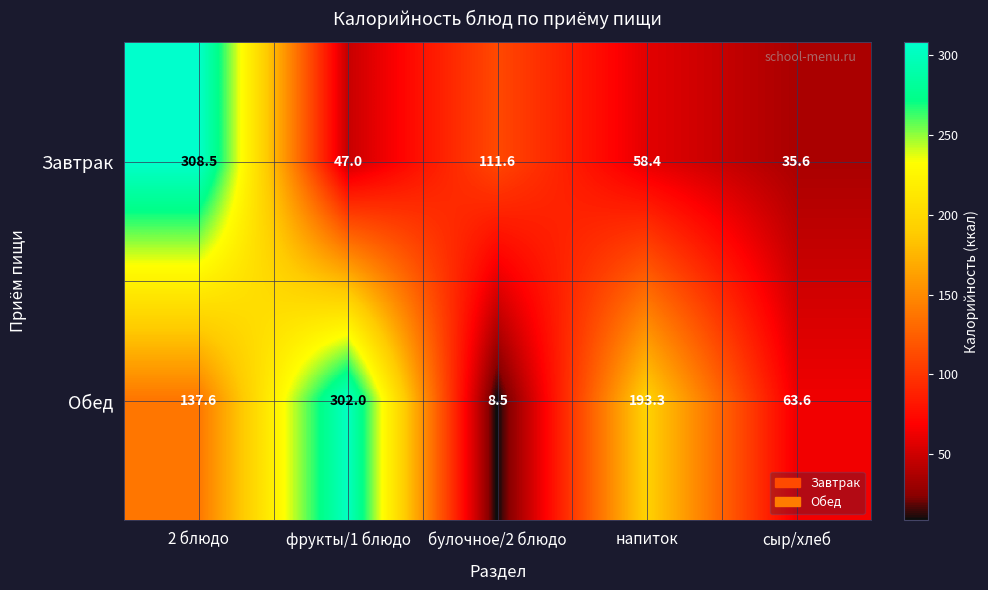

Between фрукты/1 блюдо and булочное/2 блюдо, which series saw the biggest shift?

Обед